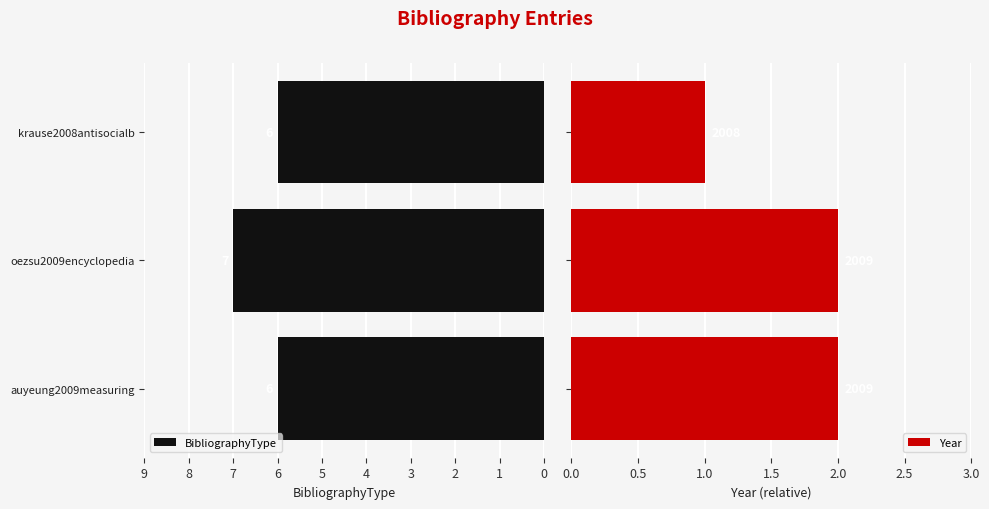

At how many categories does at least one series exceed 2?

3